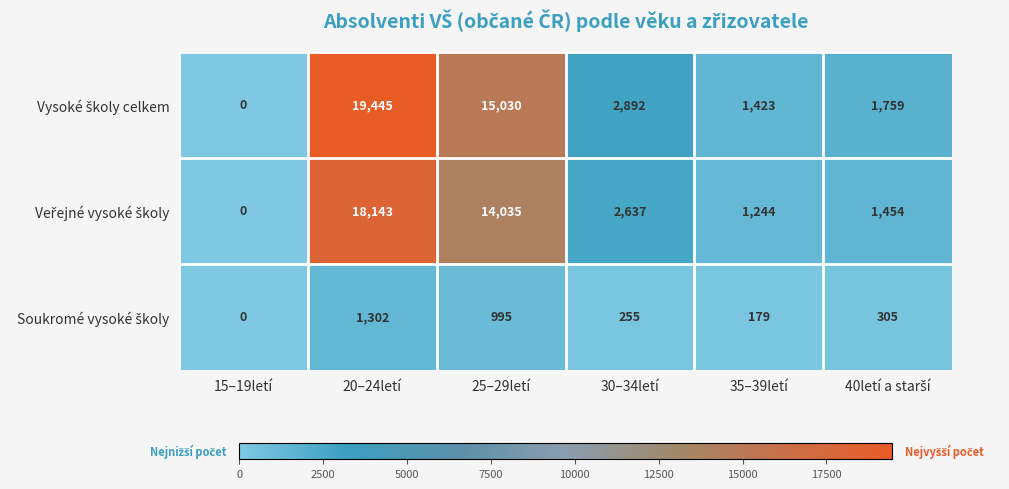

Which category has the lowest value across all series?

15–19letí